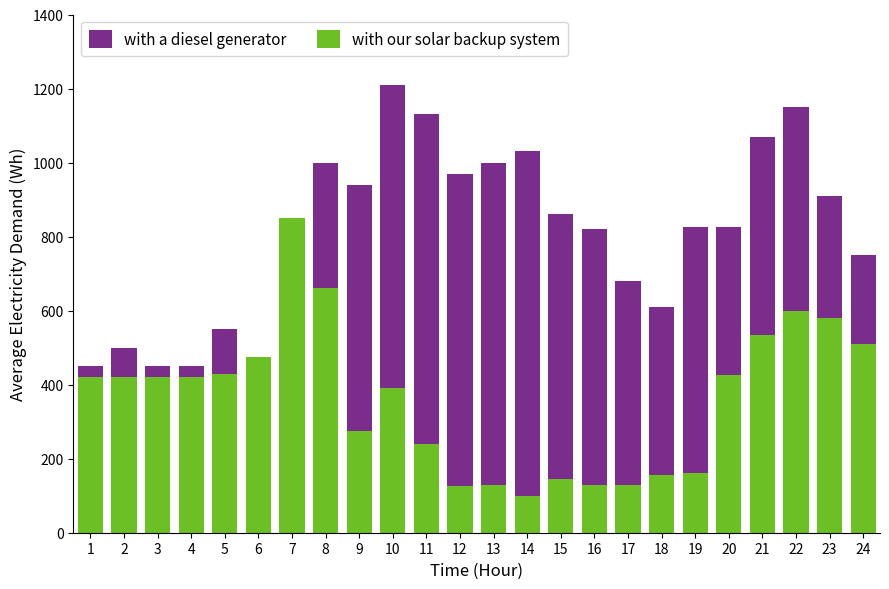

How many bars are there in total?

48